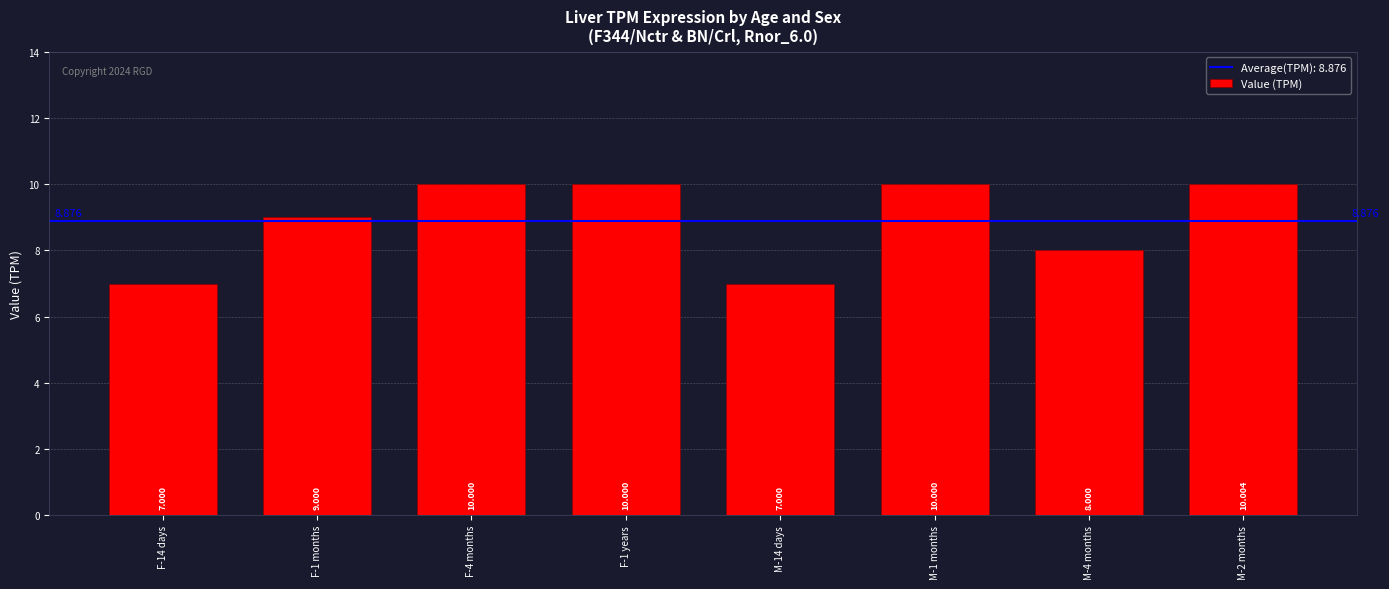

Which category has the lowest value across all series?

F-14 days